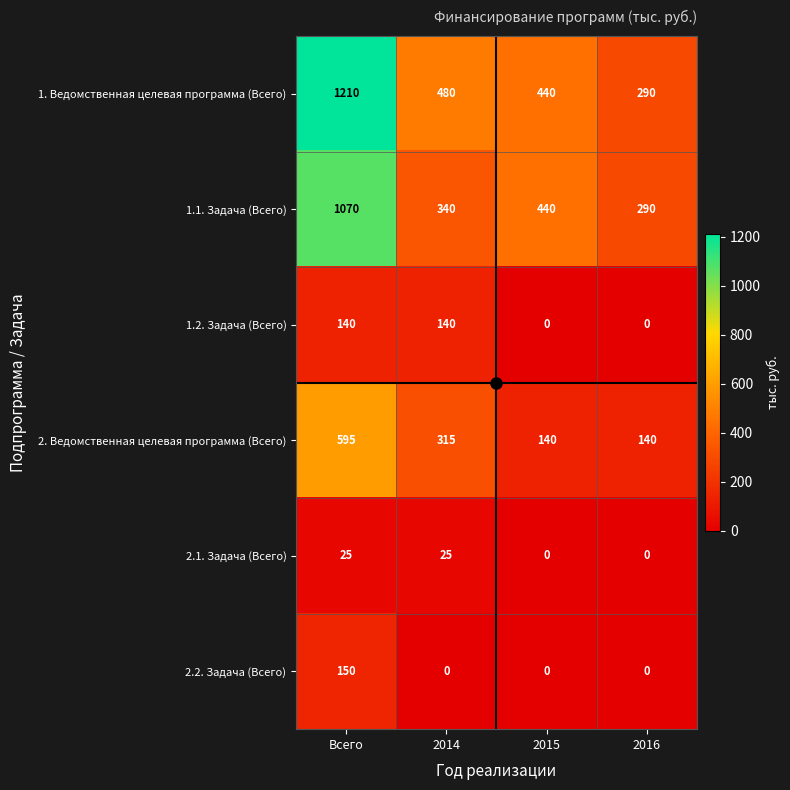

The 1.1. Задача (Всего) series shows 560 at 2014. True or false?

False